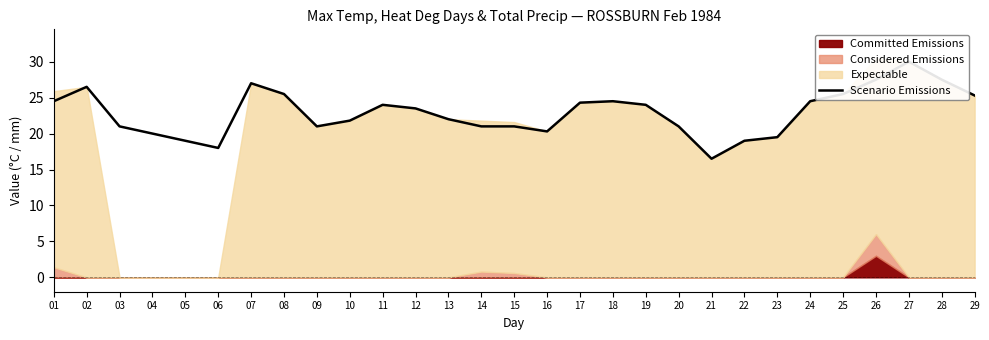

How many values are below 23?

14